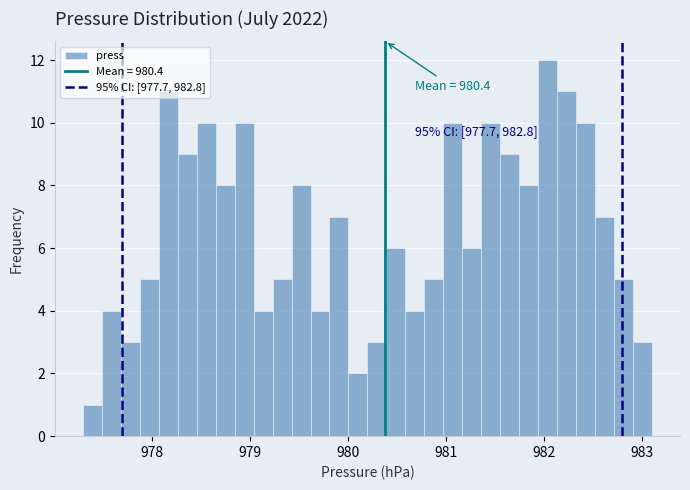

Around what value on the x-axis is the tallest bar? Give the approximate position of its centre, as read against the axis.

982.0